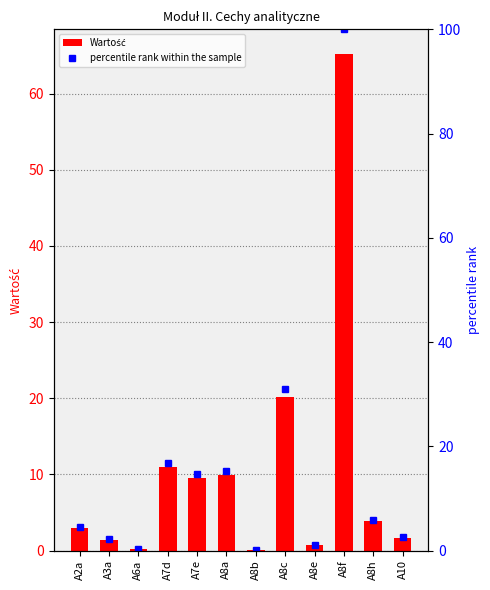

Which category has the highest value across all series?

A8f